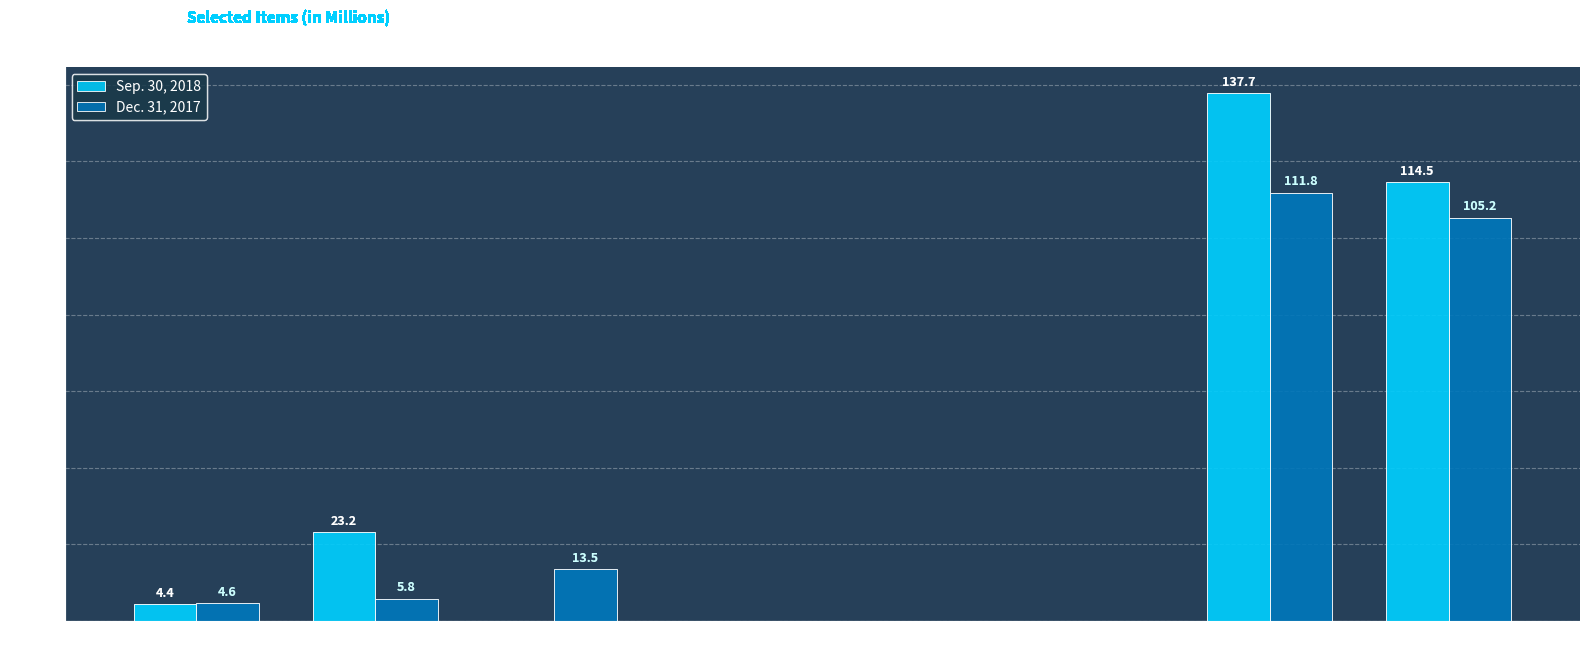

Count the number of data series in this chart.

2